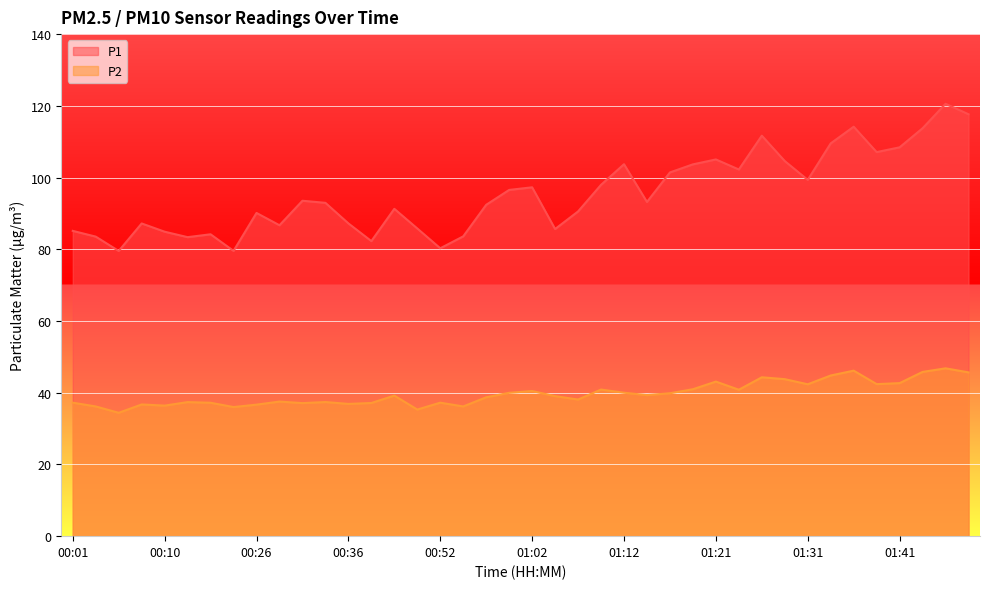

What is the smallest value displayed?

34.4